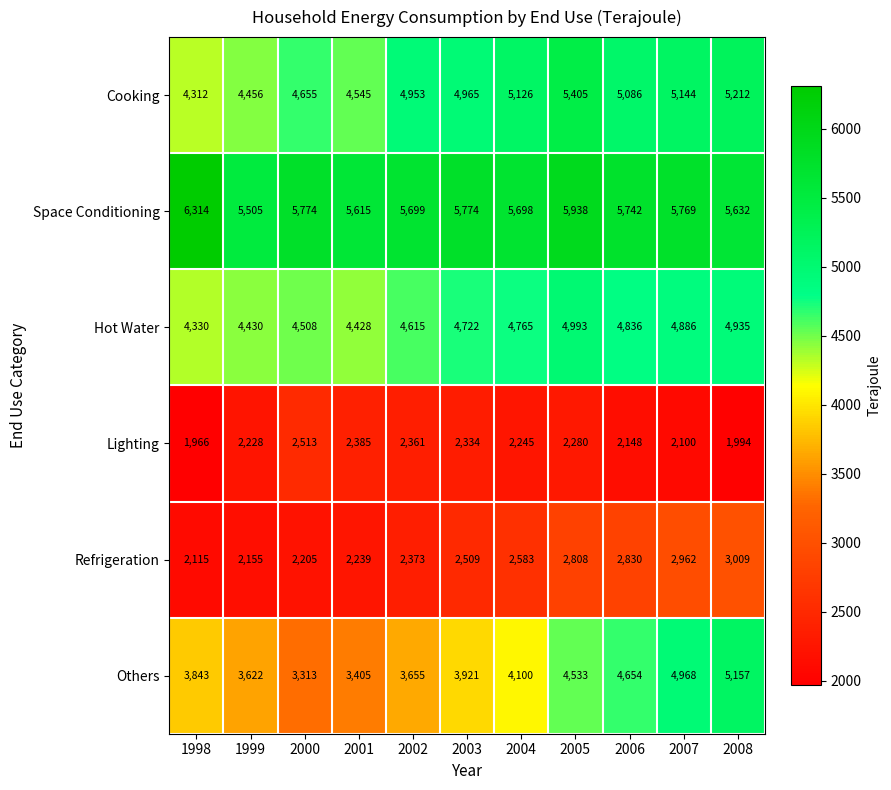

What is the difference between the Refrigeration values at 2002 and 2000?

168